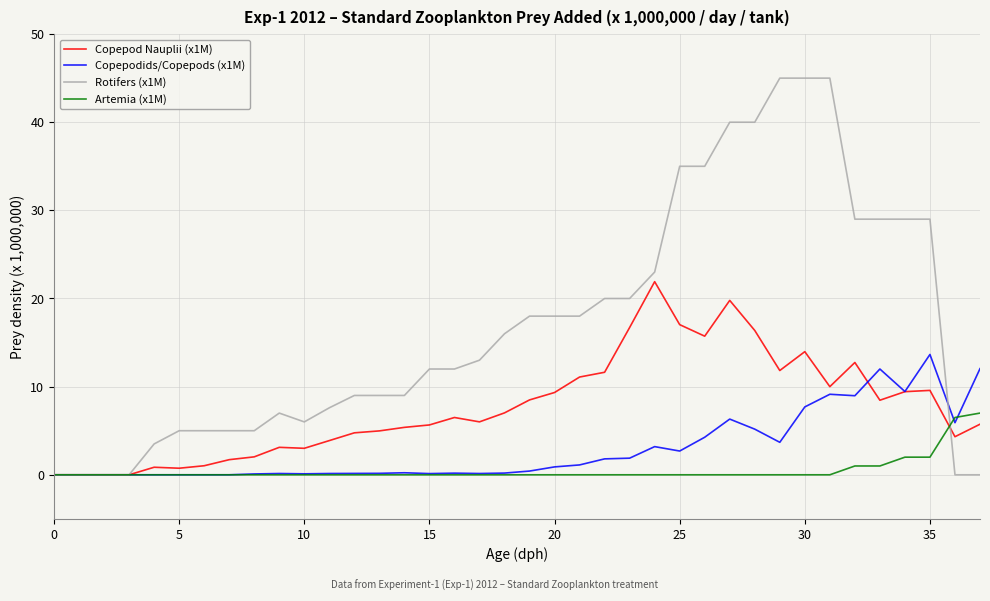

Is this an area chart (filled region under the line)?

No